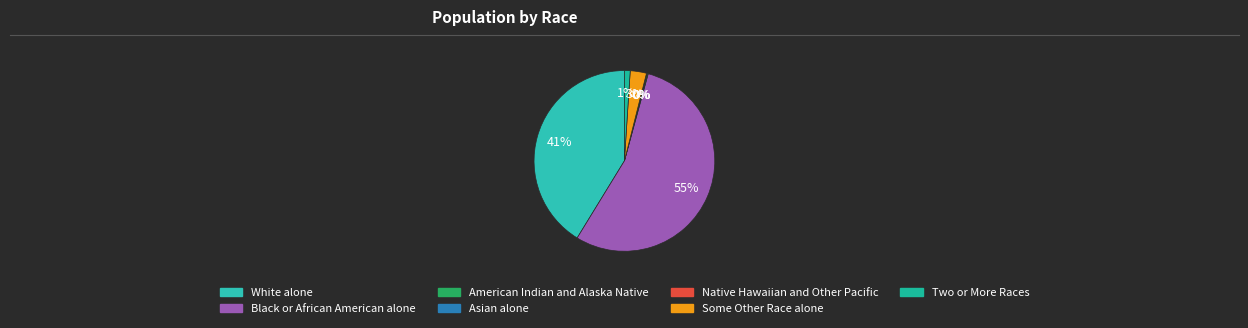

Is there any slice that represents more than half of the pie?

Yes